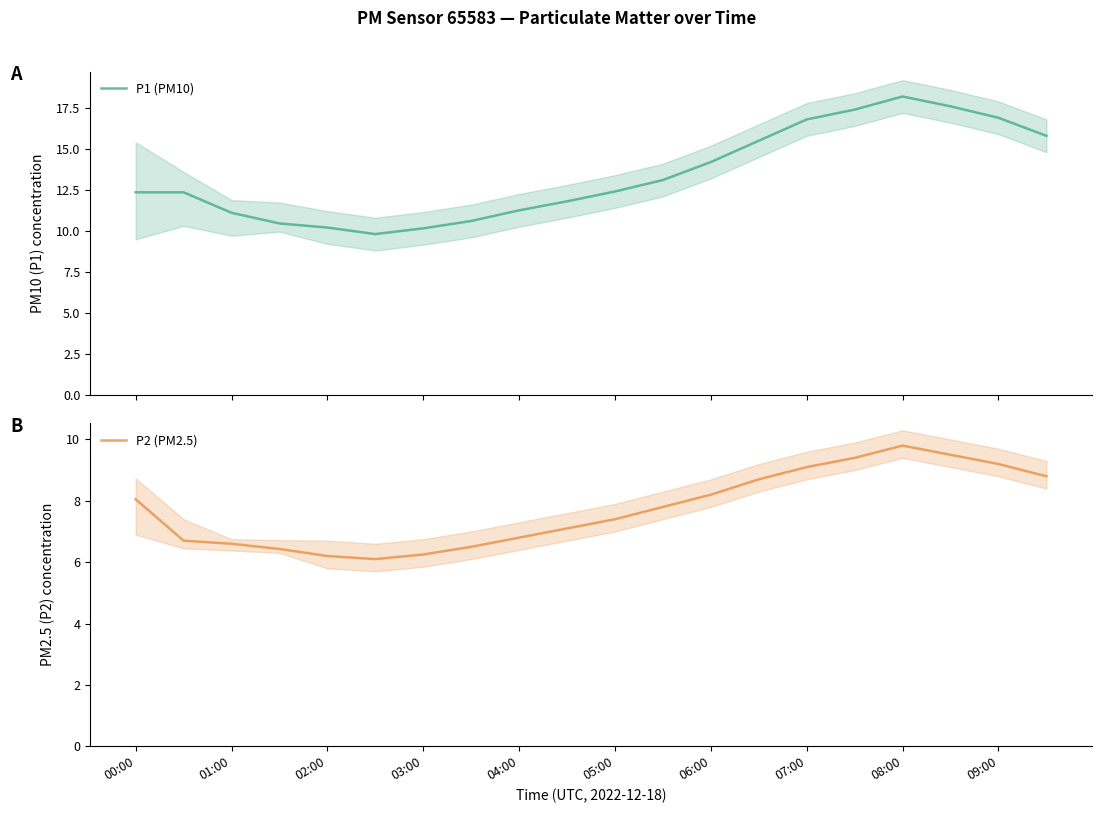

What is the minimum value for P1 (PM10)?

9.8